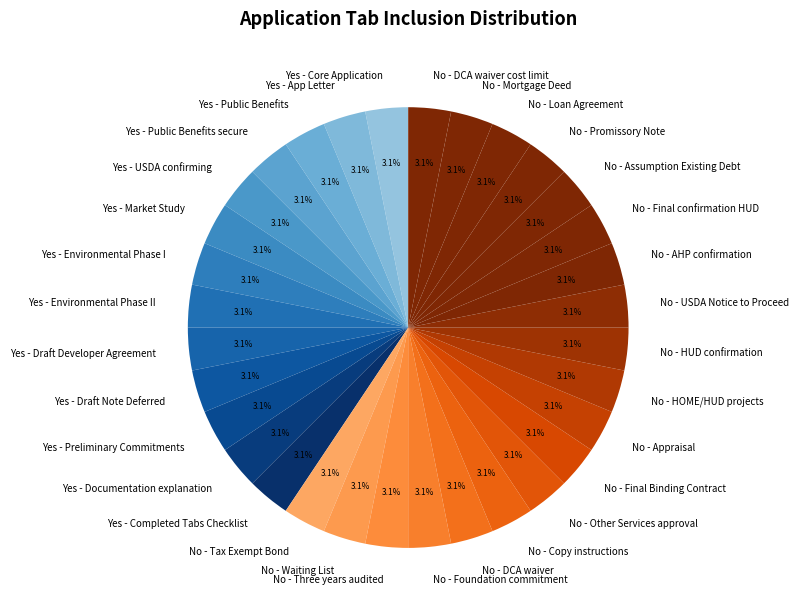

Combined, do No - Mortgage Deed and Yes - Draft Developer Agreement account for over 50%?

No